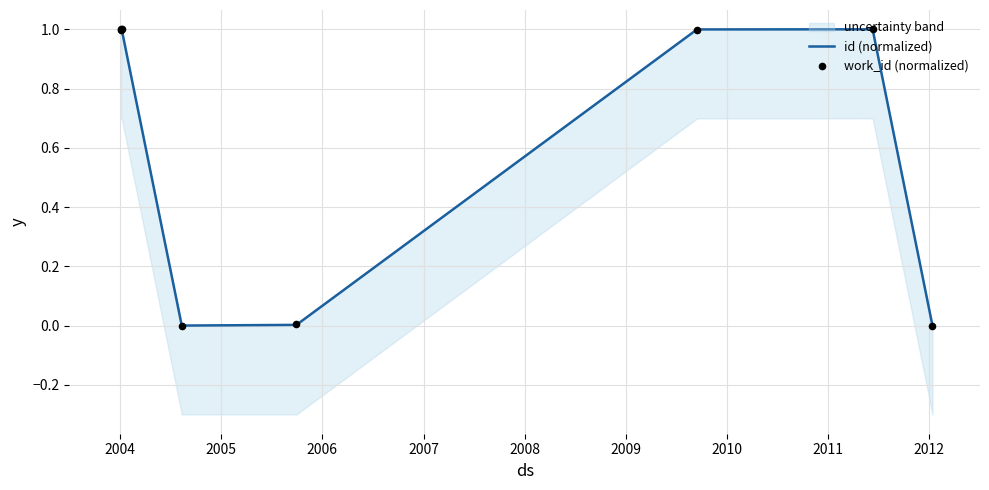

Is the value of work_id (normalized) at 2009 greater than the value of id (normalized) at 2007?

Yes